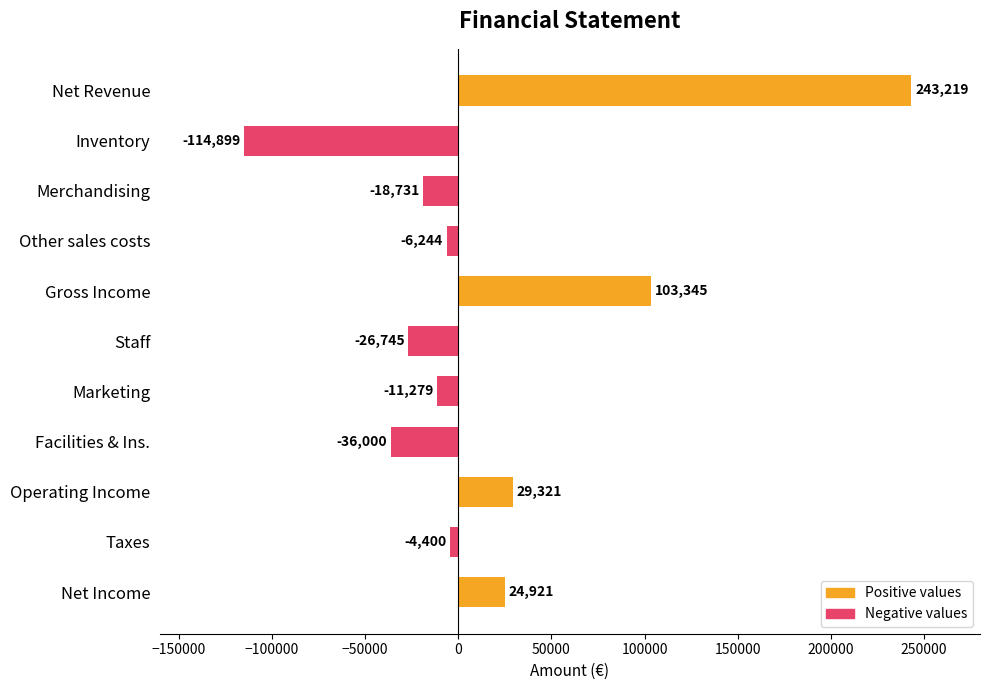

What is the value of the 8th bar from the top?

-36000